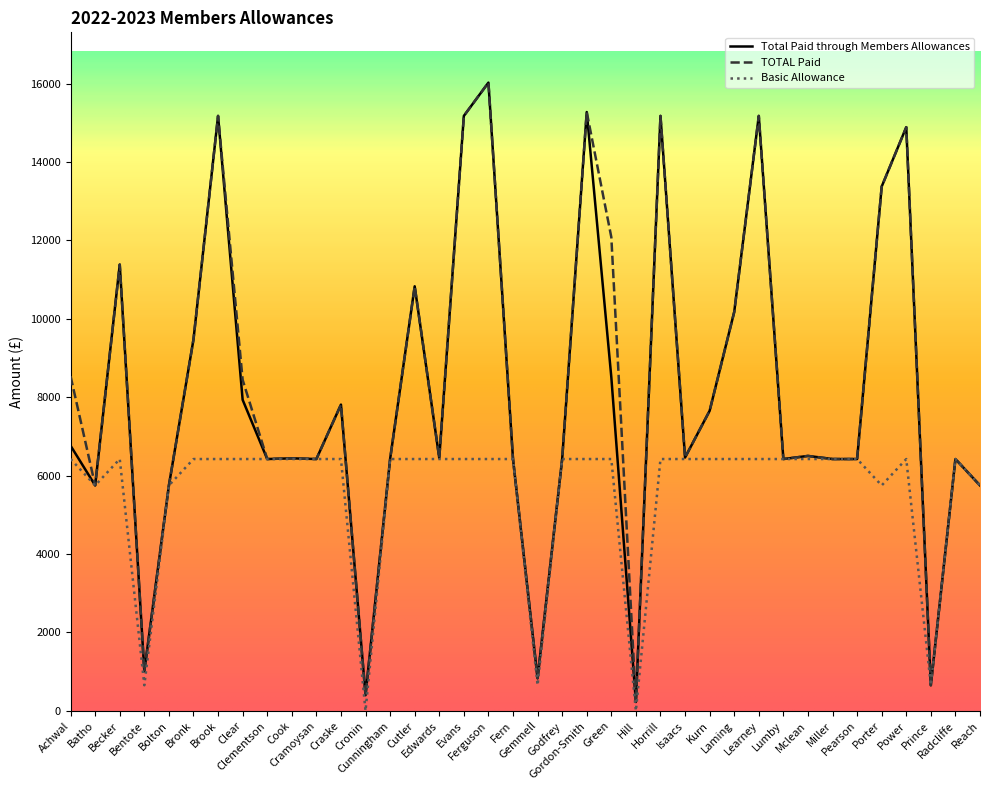

The TOTAL Paid series shows 4070.2 at Cunningham. True or false?

False